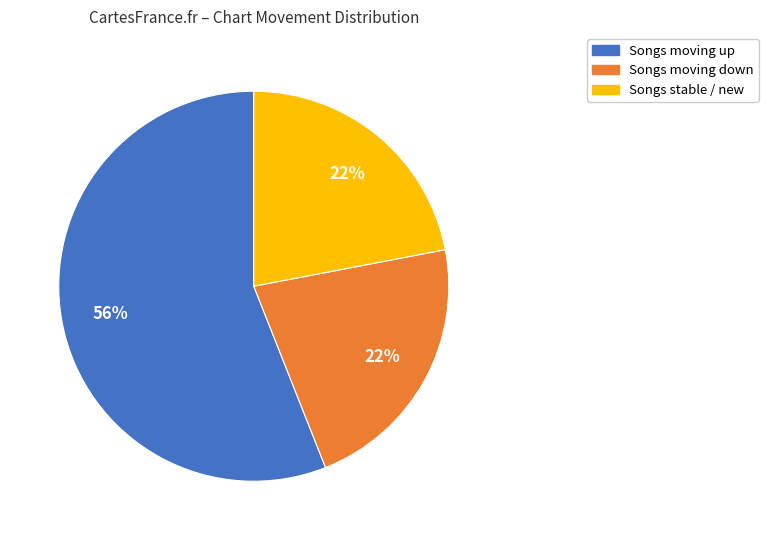

To the nearest percent, what is the difference between the largest and smallest slice percentages?

34%